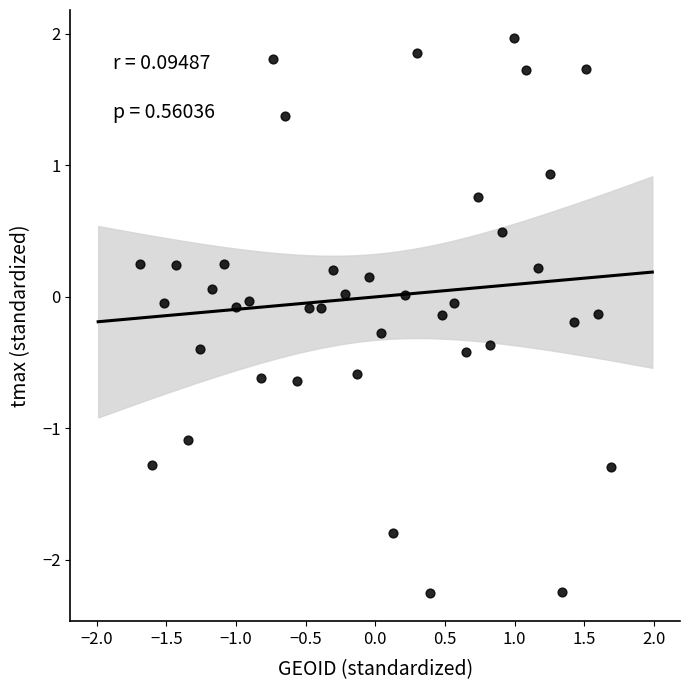

What is the range of Y values (max minus min)?

4.2